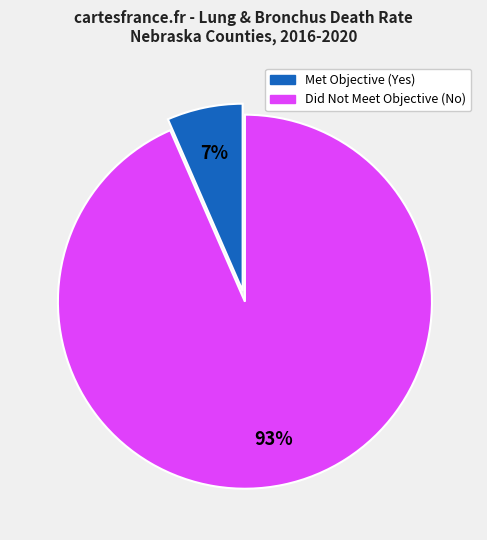

Is there any slice that represents more than half of the pie?

Yes